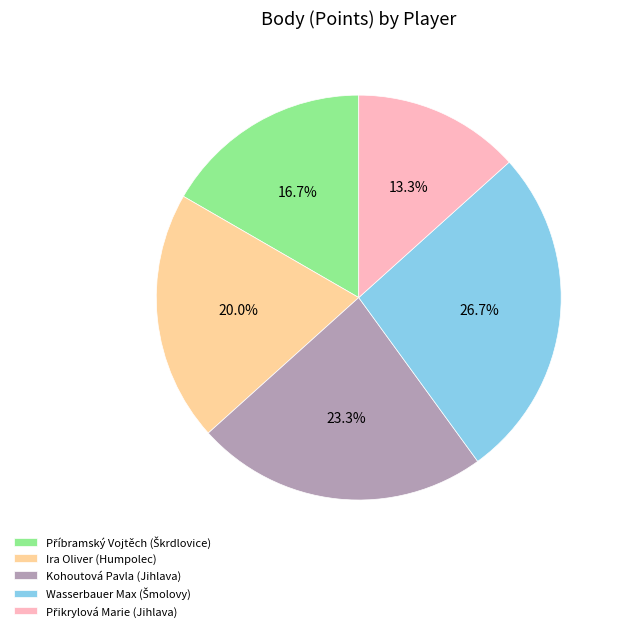

Does any single category account for the majority?

No